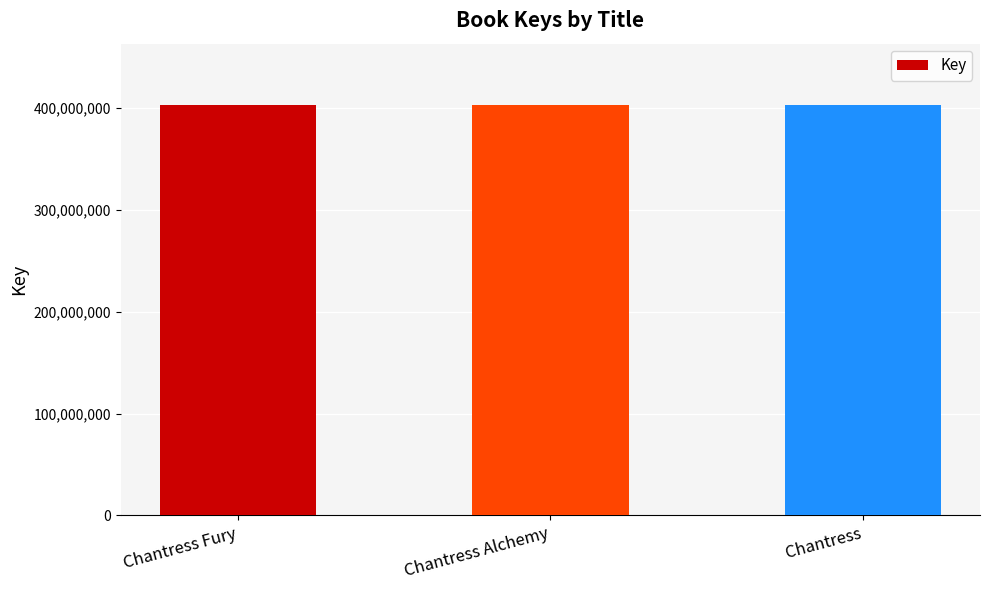

What is the sum of the values at Chantress and Chantress Fury?

805843869